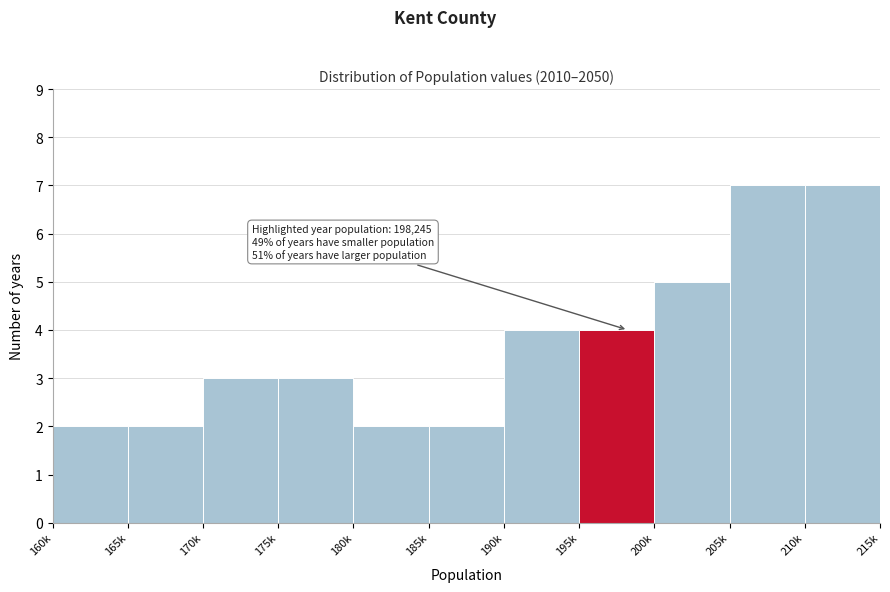

Reading right to left, list all the values displayed in this chart.

210k=7	205k=7	200k=5	195k=4	190k=4	185k=2	180k=2	175k=3	170k=3	165k=2	160k=2